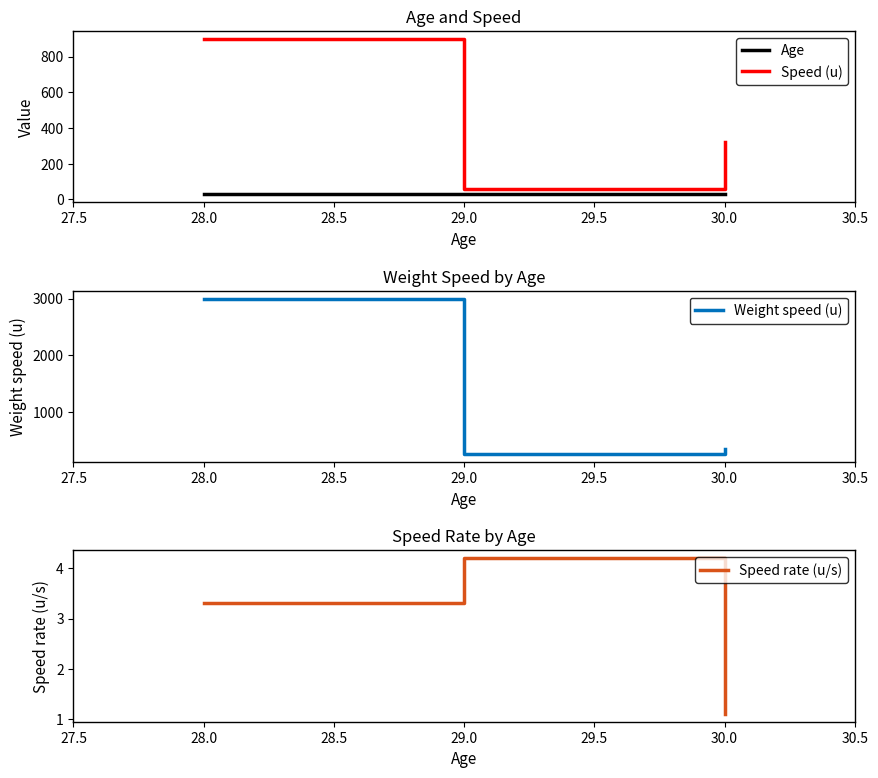

Does the chart have visible grid lines?

No